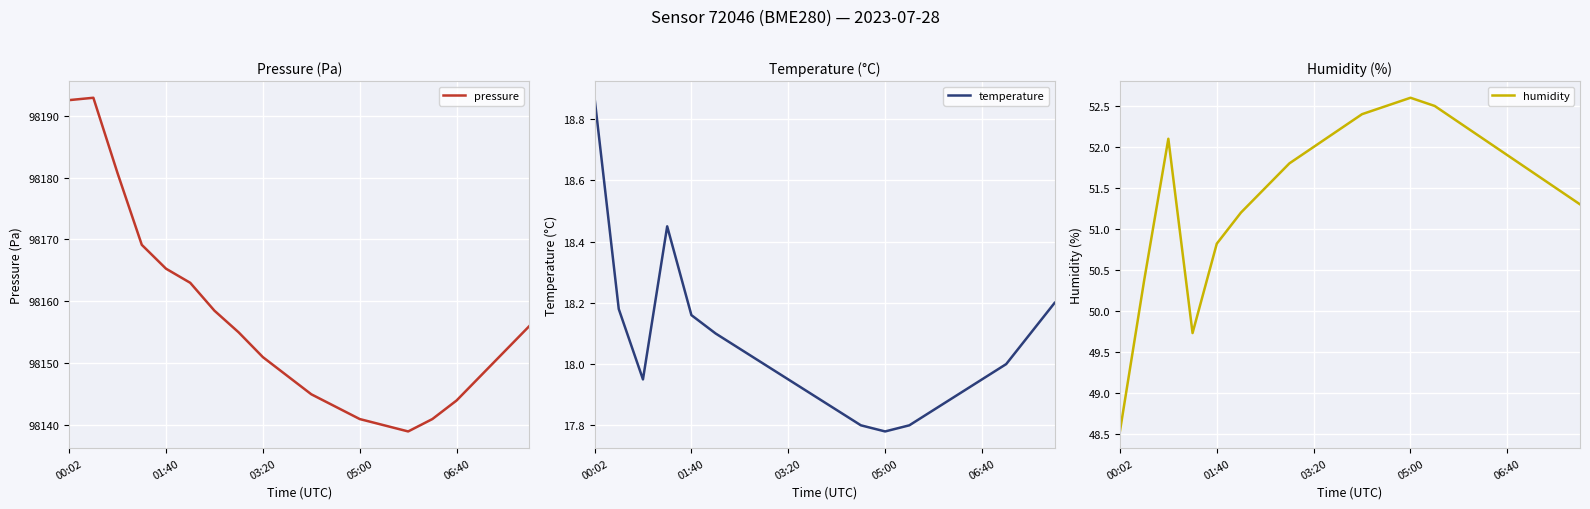

What is the maximum value shown in the chart?

98192.9